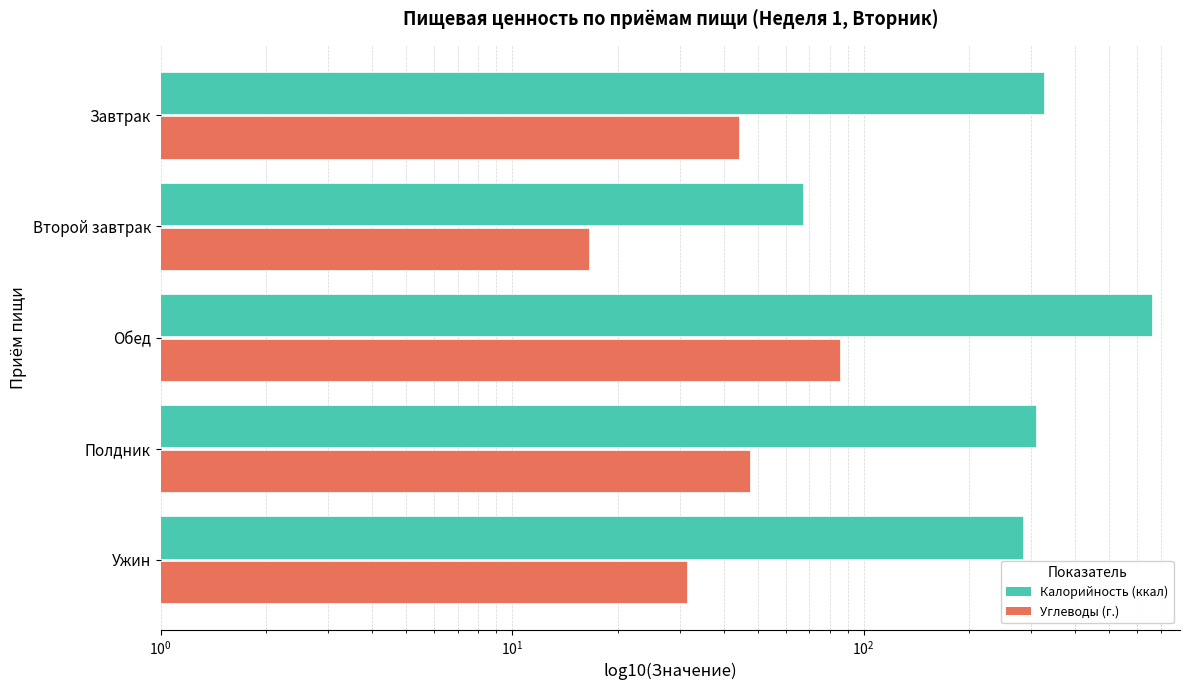

How many values in the Калорийность (ккал) series exceed 309?

3